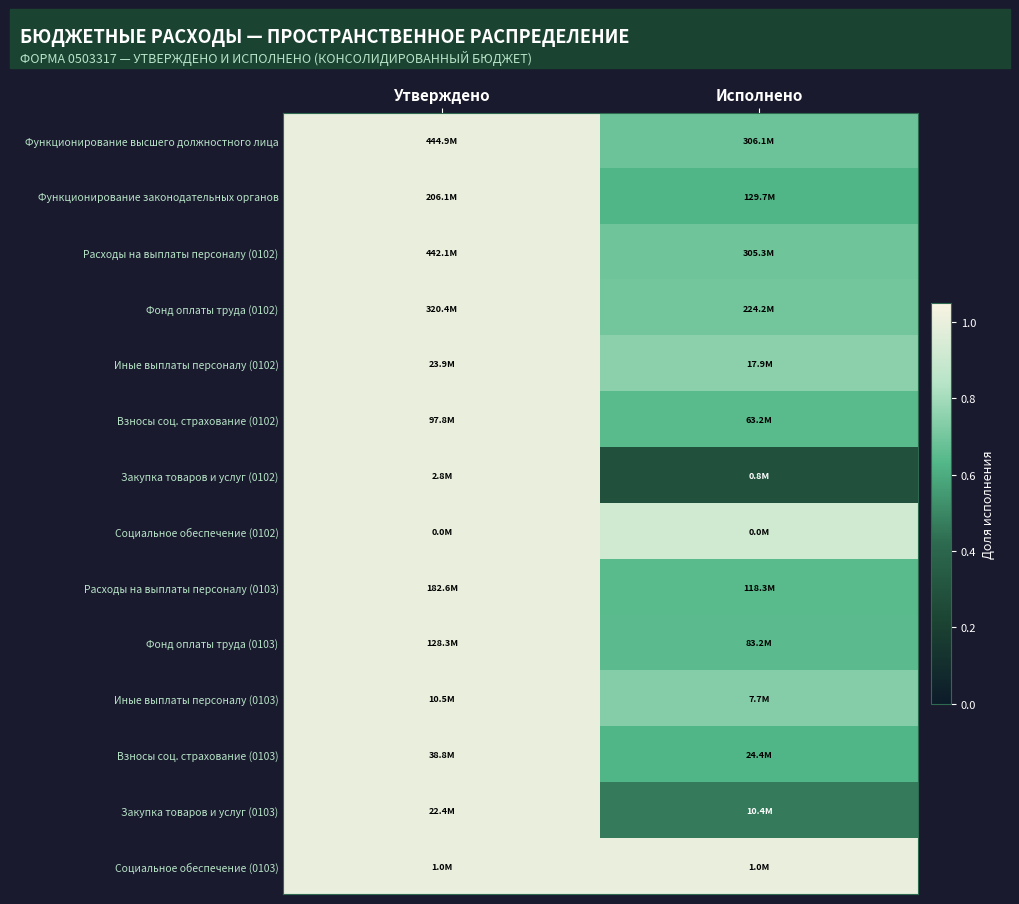

Reading left to right, list all the values displayed in this chart.

Функционирование высшего должностного лица: Утверждено=1.0	Исполнено=0.7
Функционирование законодательных органов: Утверждено=1.0	Исполнено=0.6
Расходы на выплаты персоналу (0102): Утверждено=1.0	Исполнено=0.7
Фонд оплаты труда (0102): Утверждено=1.0	Исполнено=0.7
Иные выплаты персоналу (0102): Утверждено=1.0	Исполнено=0.7
Взносы соц. страхование (0102): Утверждено=1.0	Исполнено=0.6
Закупка товаров и услуг (0102): Утверждено=1.0	Исполнено=0.3
Социальное обеспечение (0102): Утверждено=1.0	Исполнено=0.9
Расходы на выплаты персоналу (0103): Утверждено=1.0	Исполнено=0.6
Фонд оплаты труда (0103): Утверждено=1.0	Исполнено=0.6
Иные выплаты персоналу (0103): Утверждено=1.0	Исполнено=0.7
Взносы соц. страхование (0103): Утверждено=1.0	Исполнено=0.6
Закупка товаров и услуг (0103): Утверждено=1.0	Исполнено=0.5
Социальное обеспечение (0103): Утверждено=1.0	Исполнено=1.0